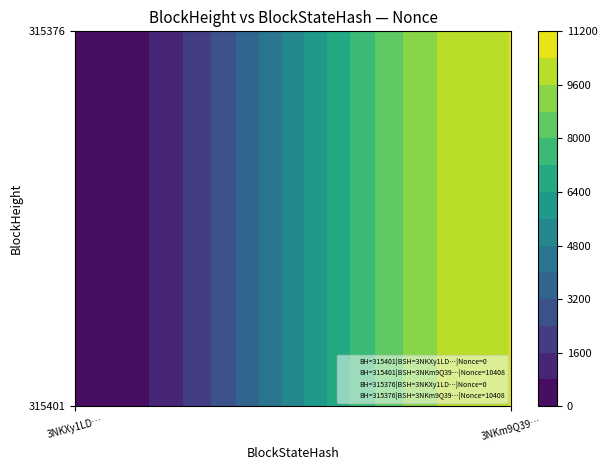

What is the total value across all series at 0?

10408